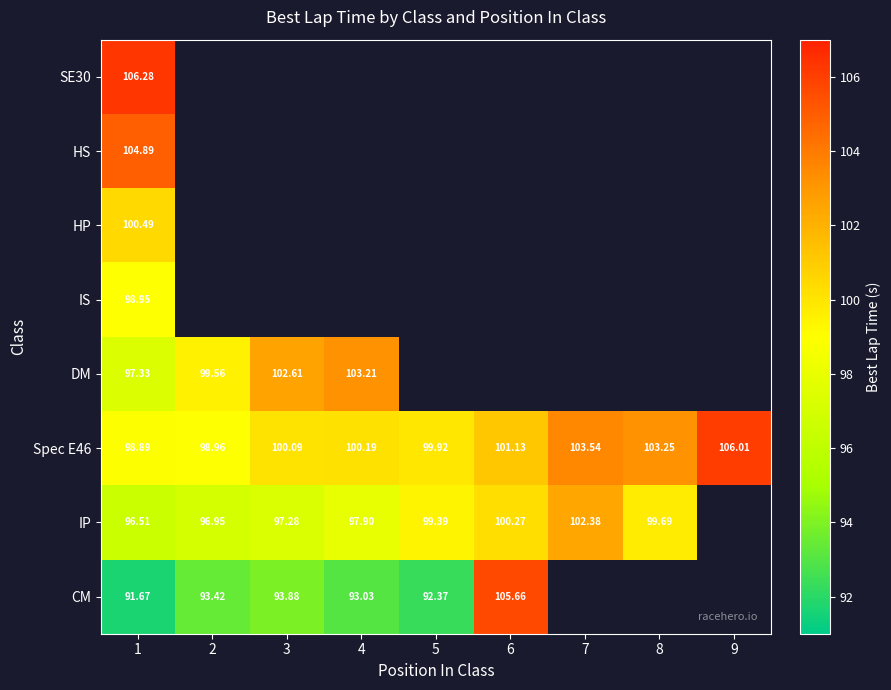

Is it true that CM equals 91.7 at 1?

True